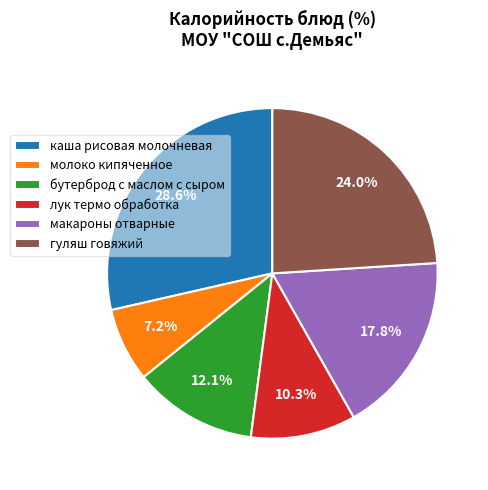

Which has a higher value, каша рисовая молочневая or макароны отварные?

каша рисовая молочневая